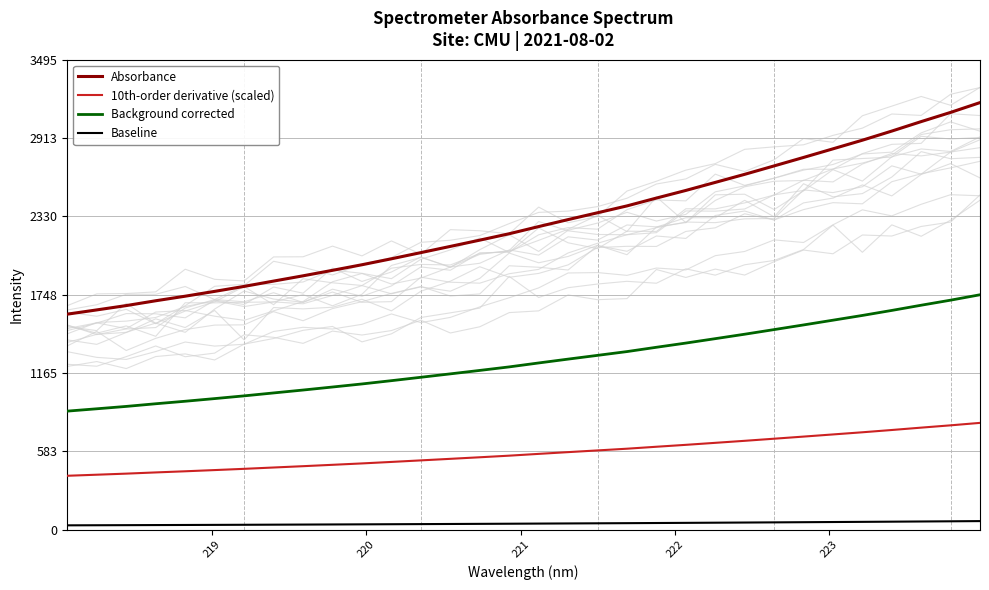

What is the difference between the second highest and second lowest values in the 10th-order derivative (scaled) series?

367.4